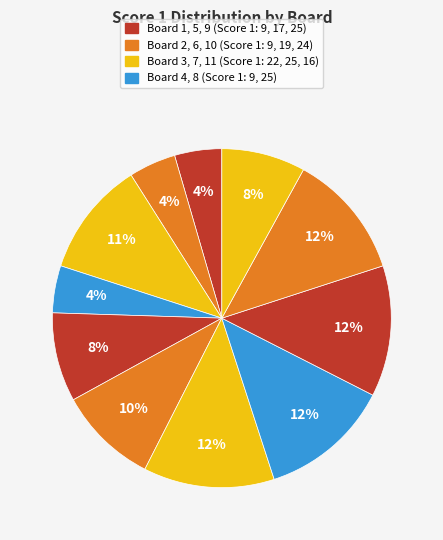

How many segments does this pie chart have?

11